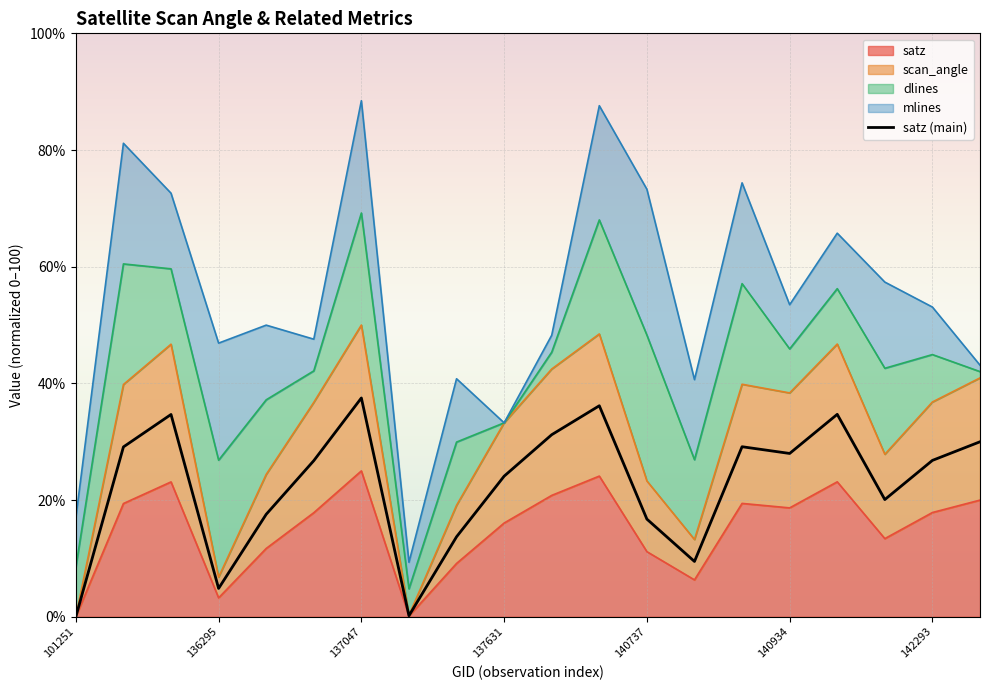

The value at 101251 is 0.0. True or false?

True